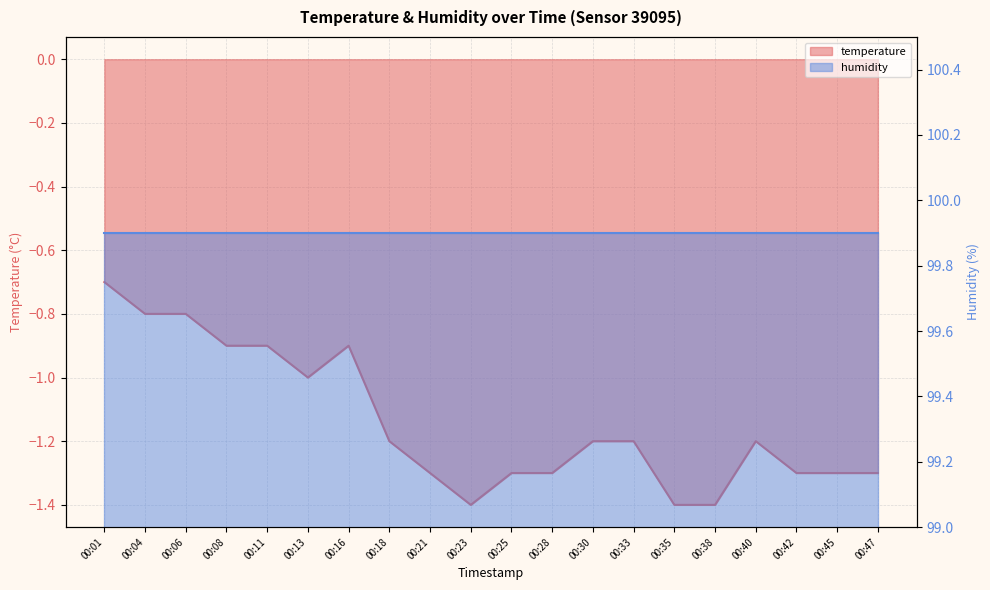

What is the lowest value of the temperature series?

-1.4